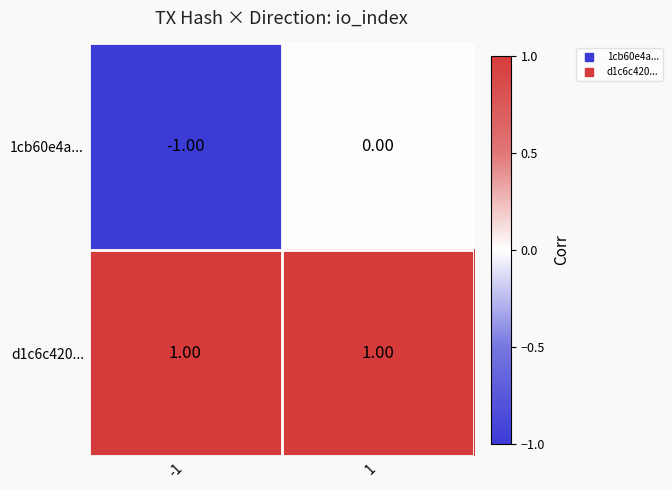

Rank the series by their average value, from lowest to highest.

1cb60e4a..., d1c6c420...